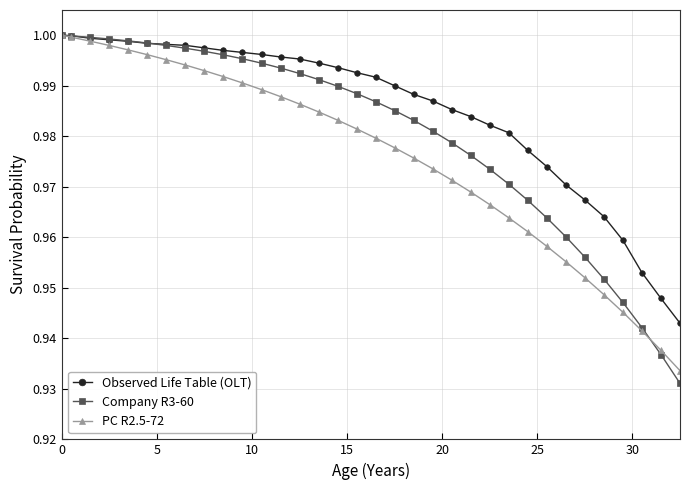

At how many categories does at least one series exceed 0?

34